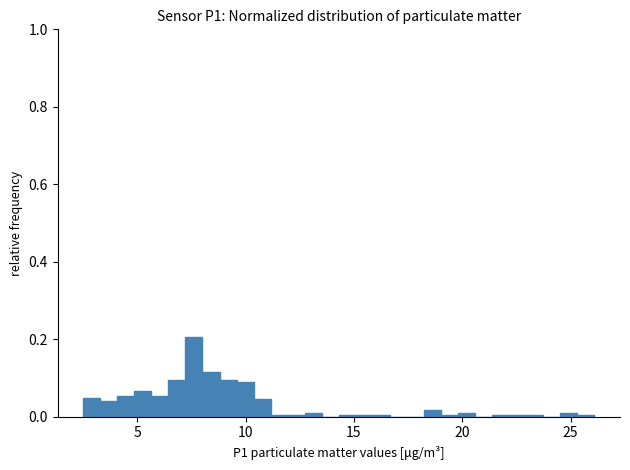

Read against the x-axis, roughly where is the centre of the tallest bar?

7.5